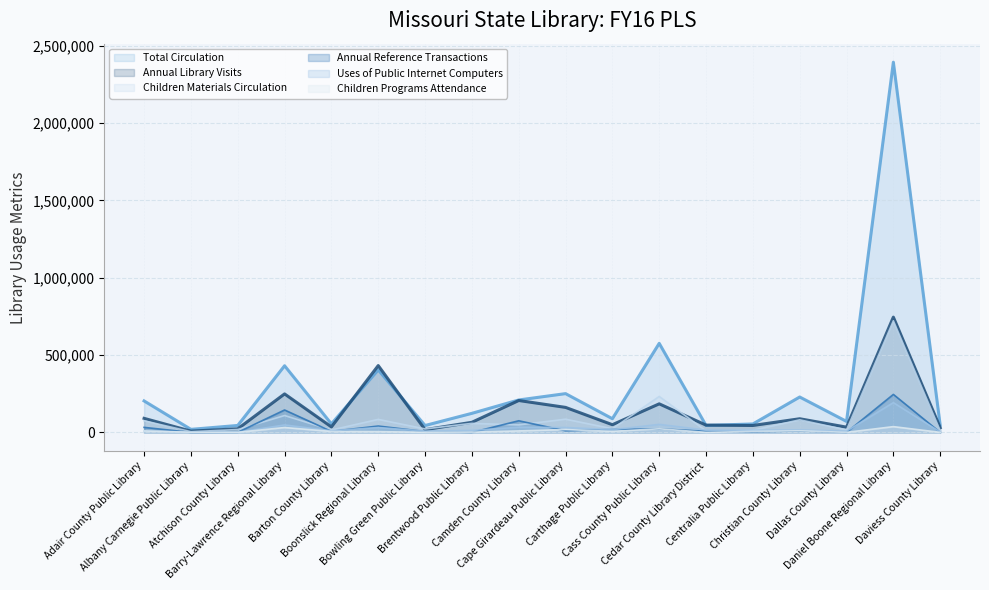

What is the sum of the Uses of Public Internet Computers values at Barry-Lawrence Regional Library and Daniel Boone Regional Library?

241012